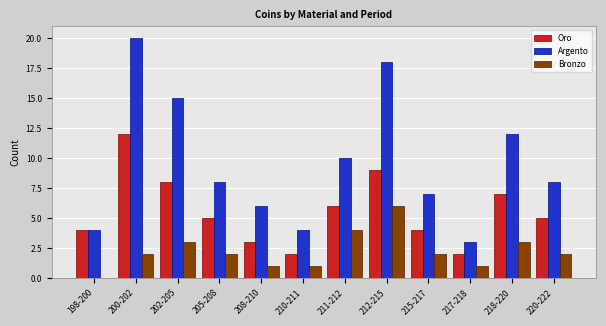

What are all the series names shown in the legend?

Oro, Argento, Bronzo